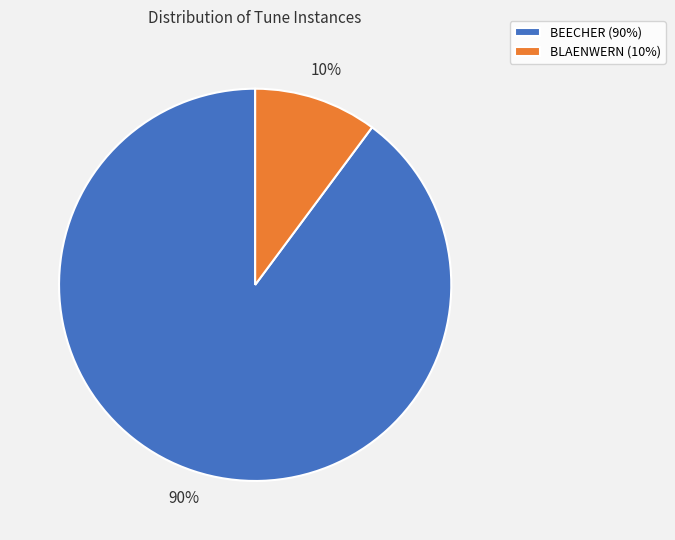

Which category accounts for the majority?

BEECHER